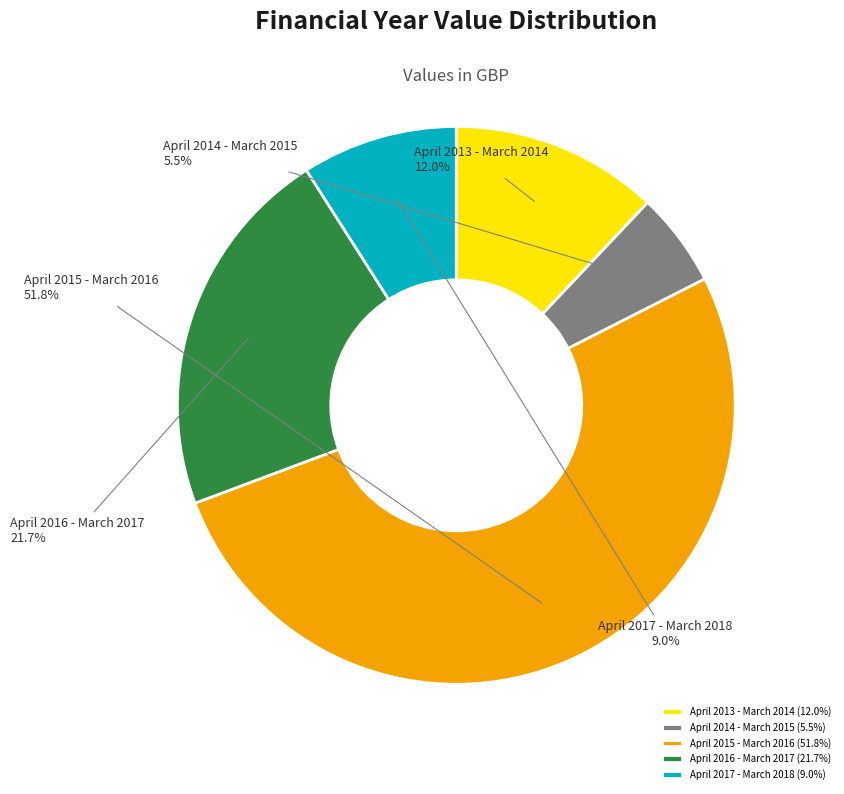

Do April 2013 - March 2014 and April 2014 - March 2015 together represent more than half of the pie?

No